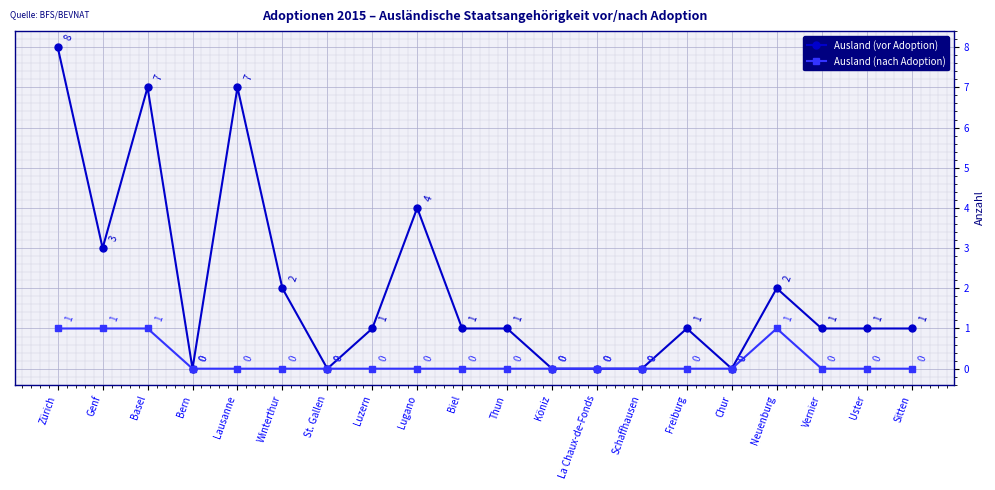

What is the label of the 6th point from the left?

Winterthur